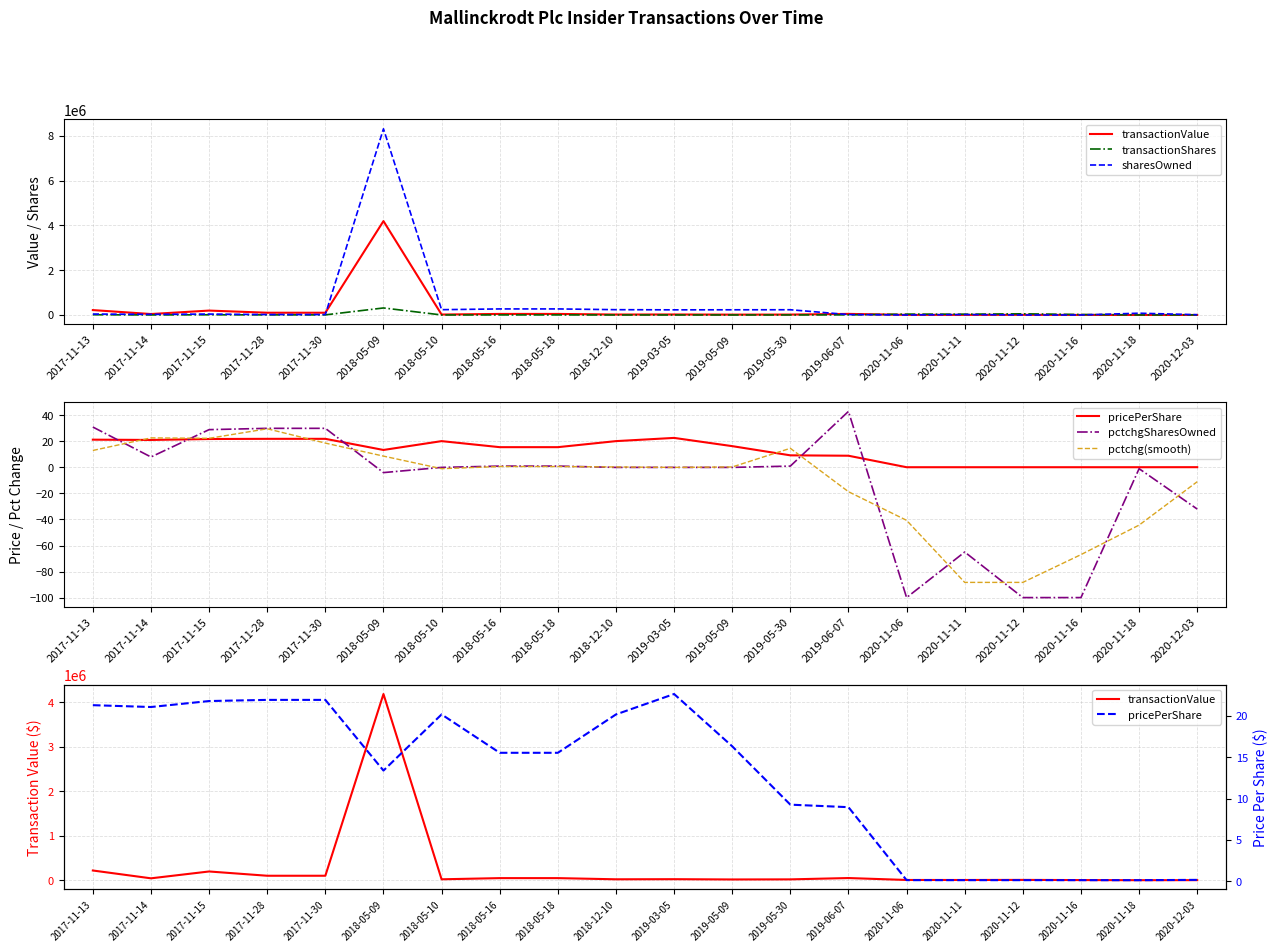

True or false: pctchgSharesOwned has a value of 31.0 at 2017-11-13.

True